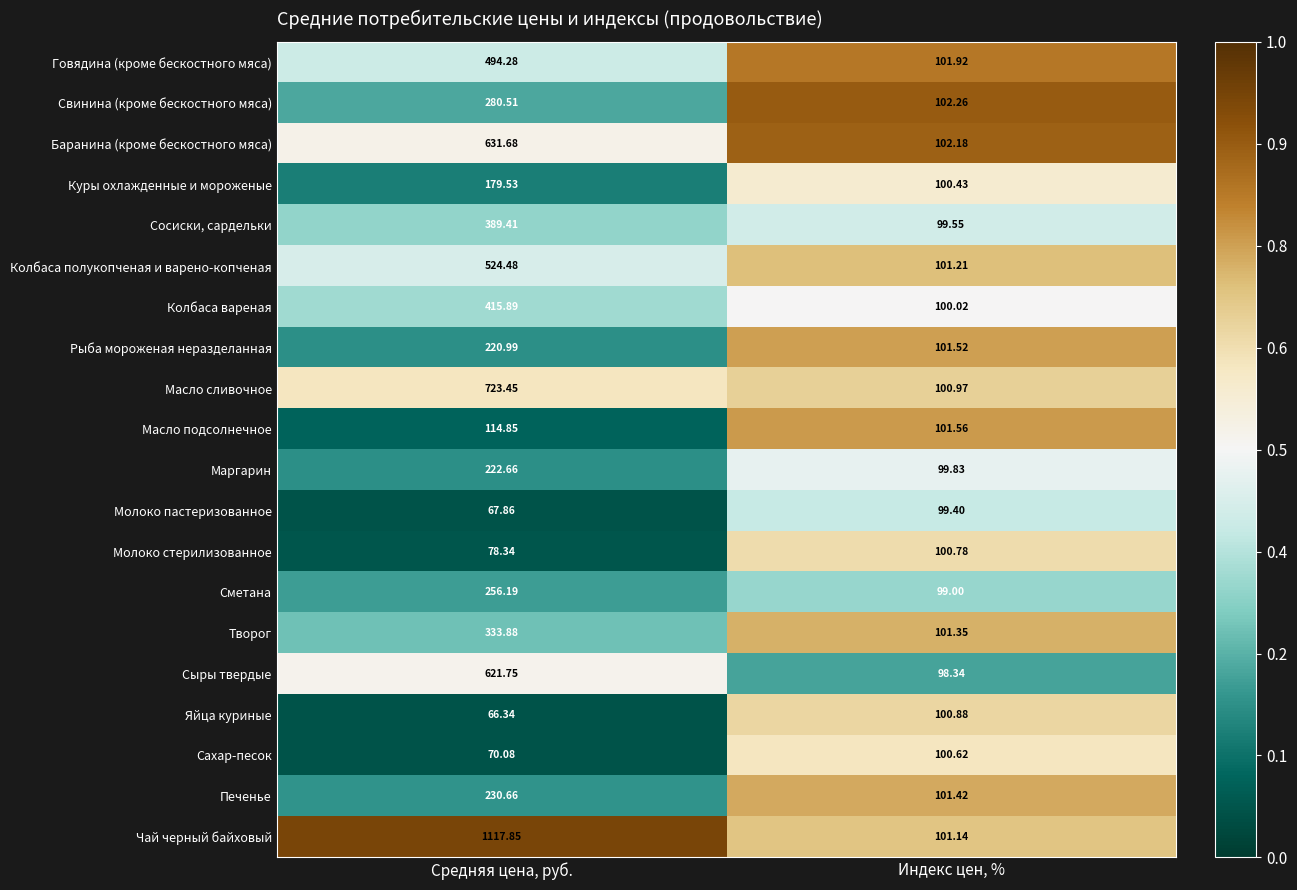

Which series has the widest spread of values?

Чай черный байховый